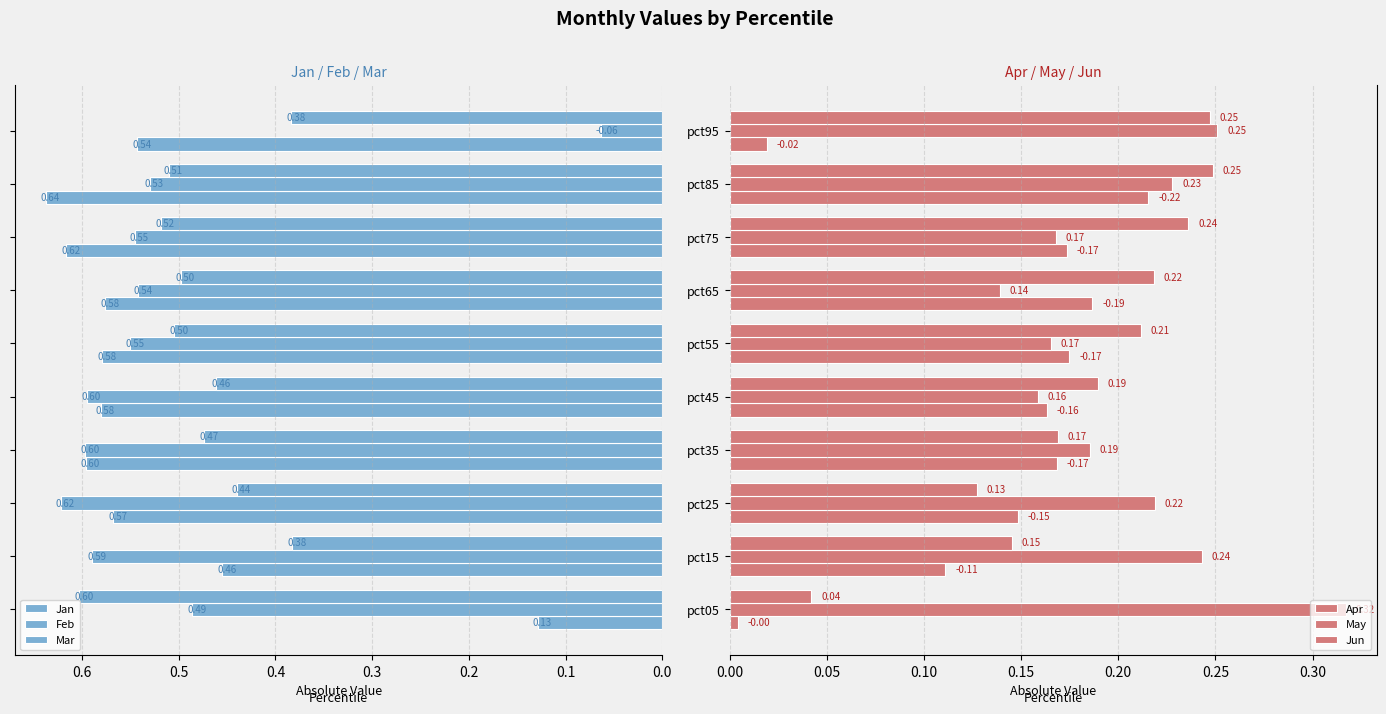

What is the total value across all series at pct05?

1.6